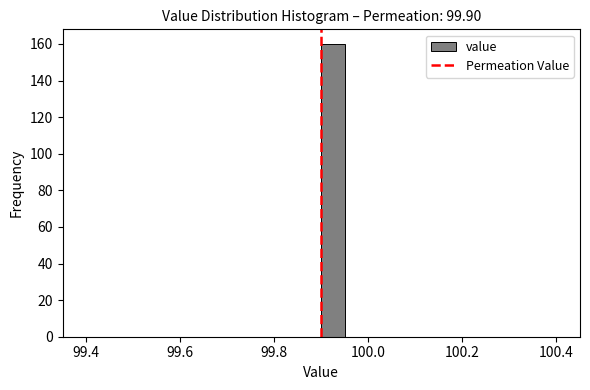

Around what value on the x-axis is the tallest bar? Give the approximate position of its centre, as read against the axis.

99.92